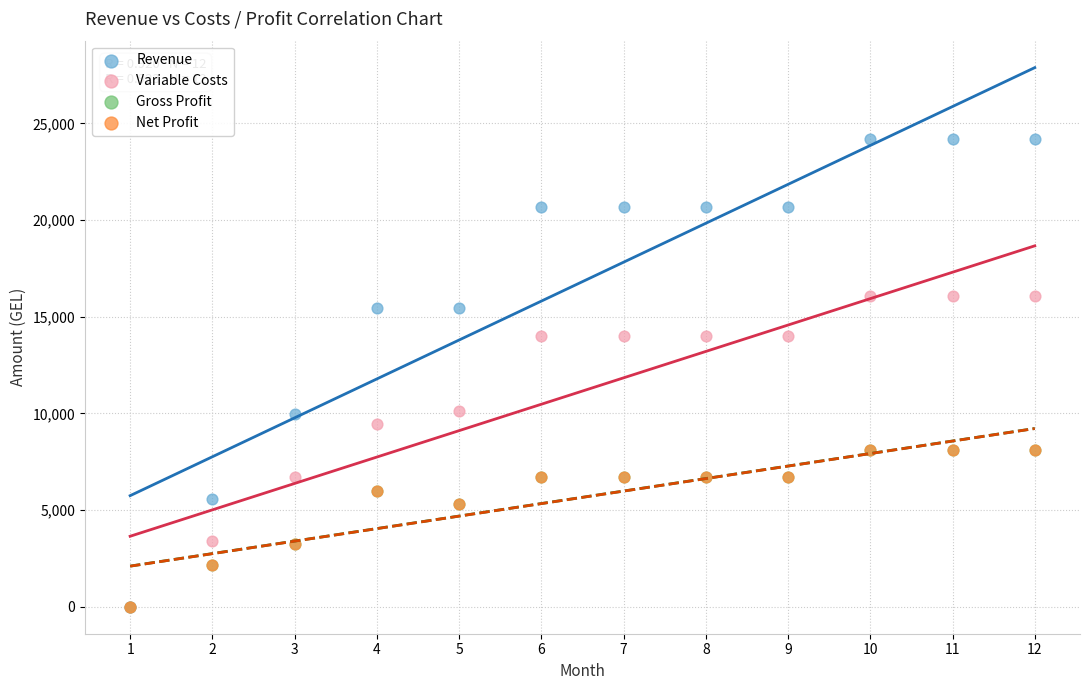

Which series has the largest Y range (max minus min)?

Revenue